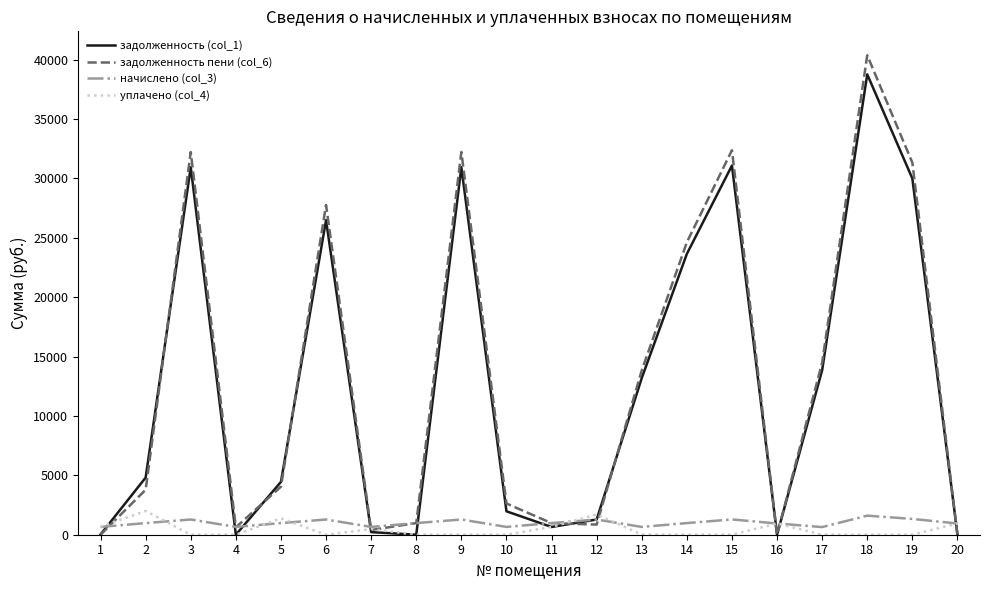

What is the difference between the задолженность (col_1) values at 2 and 9?

26129.1